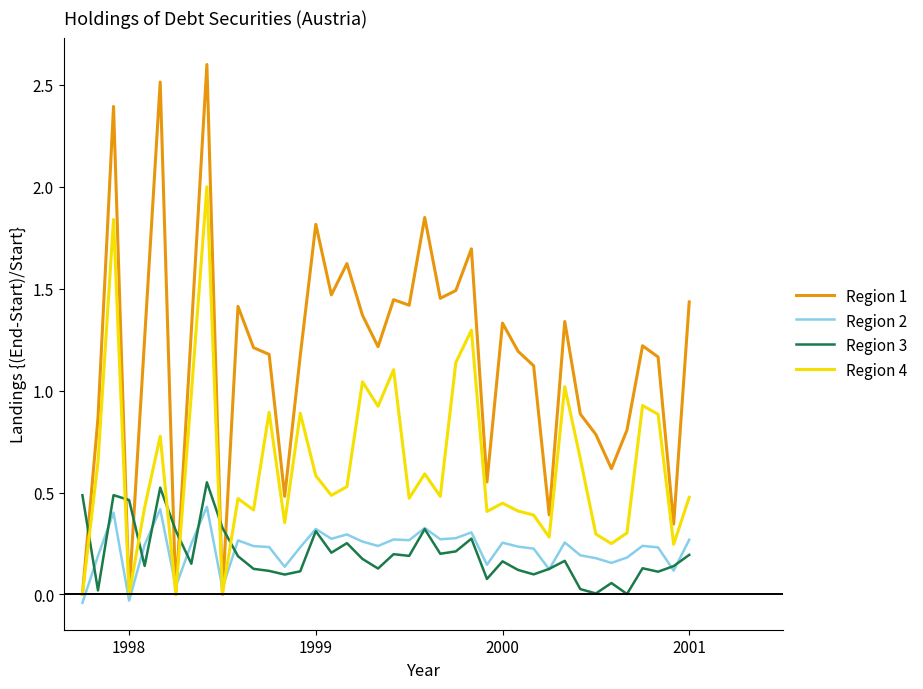

List the series in order of their peak value, highest first.

Region 1, Region 4, Region 3, Region 2